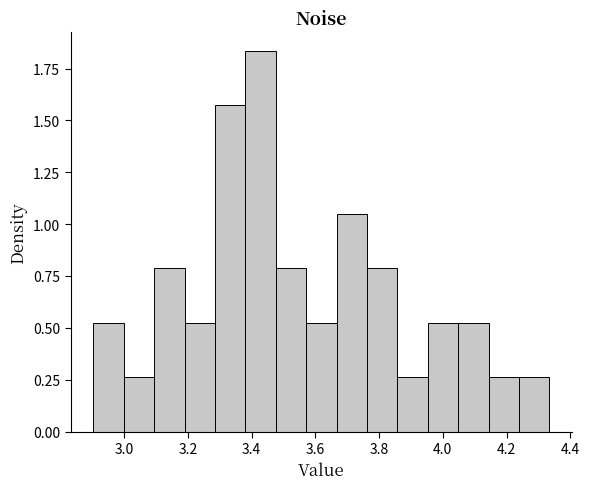

Reading left to right, transcribe this chart: for each bar, give the range it covers on the x-axis and its height. Neither the bar edges nor the heights are printed on the chart, so give them approximately, as read against the axes.

2.90 to 3.00: 0.50
3.00 to 3.10: 0.25
3.10 to 3.18: 0.80
3.18 to 3.28: 0.50
3.28 to 3.38: 1.55
3.38 to 3.48: 1.85
3.48 to 3.58: 0.80
3.58 to 3.66: 0.50
3.66 to 3.76: 1.05
3.76 to 3.86: 0.80
3.86 to 3.96: 0.25
3.96 to 4.04: 0.50
4.04 to 4.14: 0.50
4.14 to 4.24: 0.25
4.24 to 4.34: 0.25